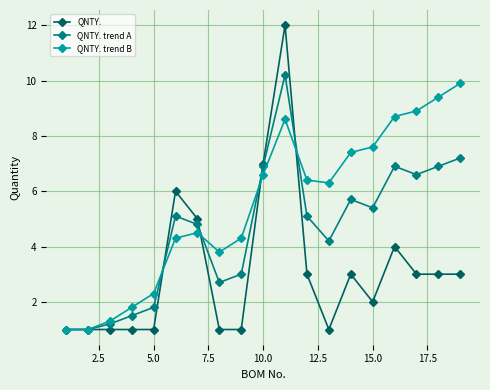

True or false: QNTY. trend A has more than 2 interior local peaks.

True